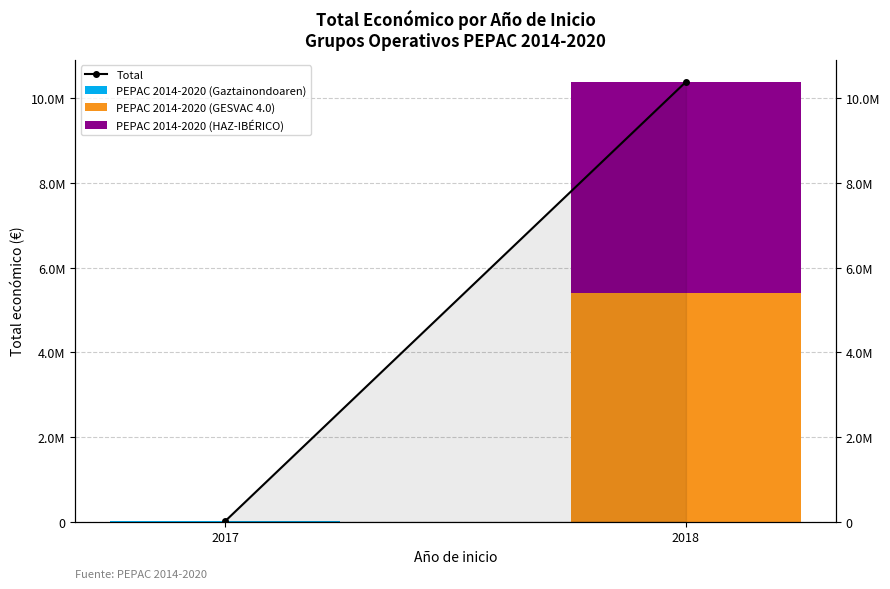

Which label corresponds to the largest value in the chart?

2018